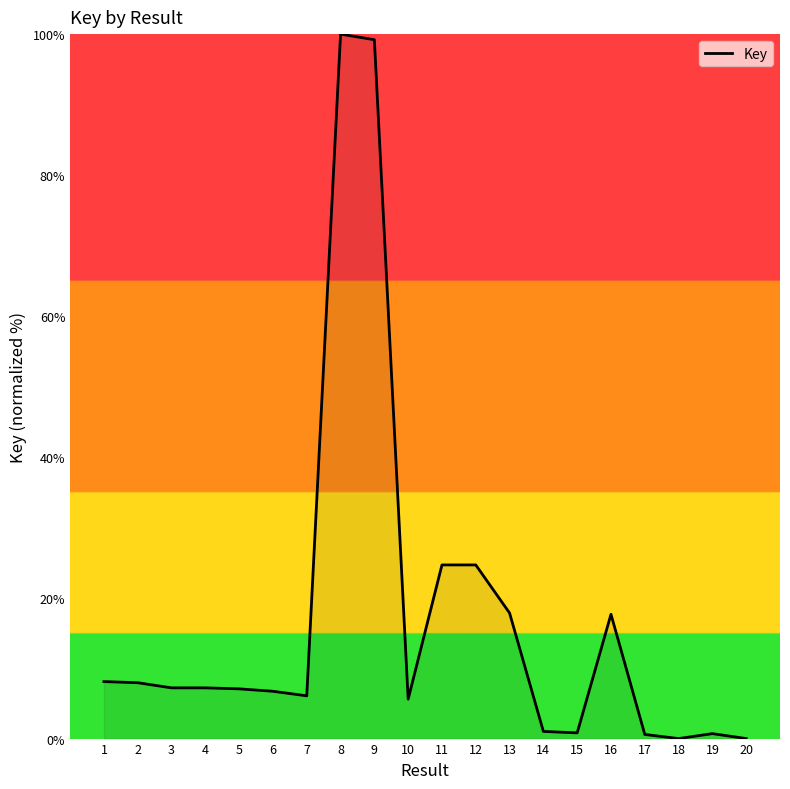

How many lines are shown in the chart?

1